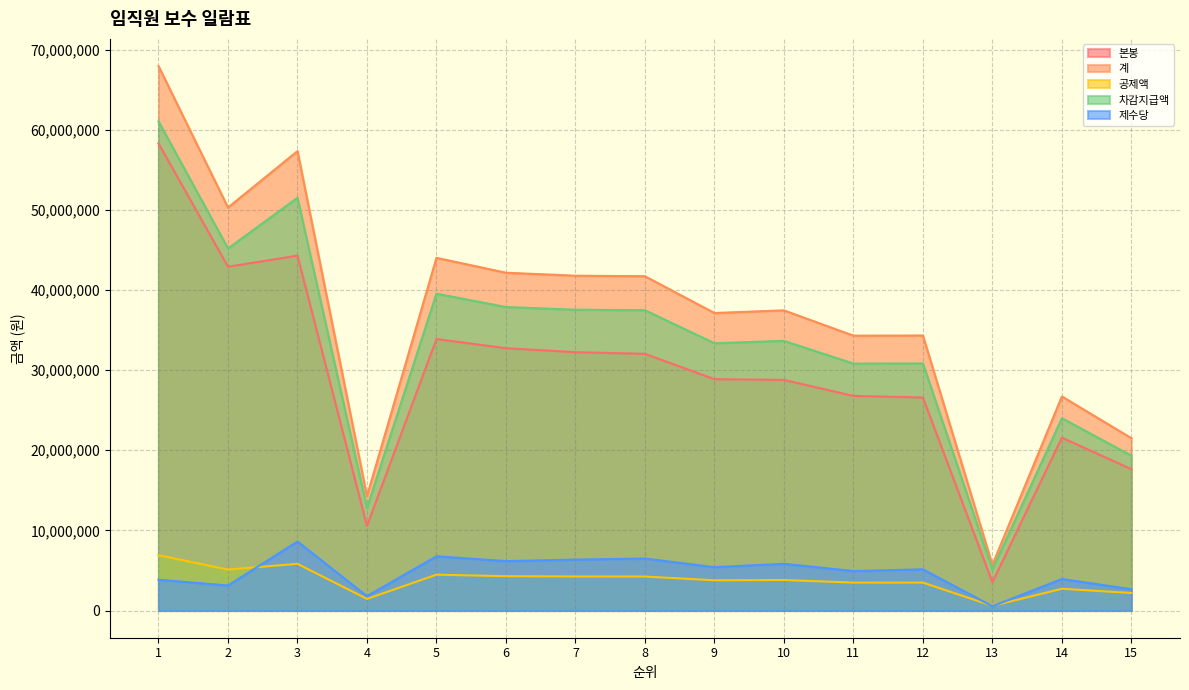

What is the value of the 공제액 point at the 5th from the left?

4473030